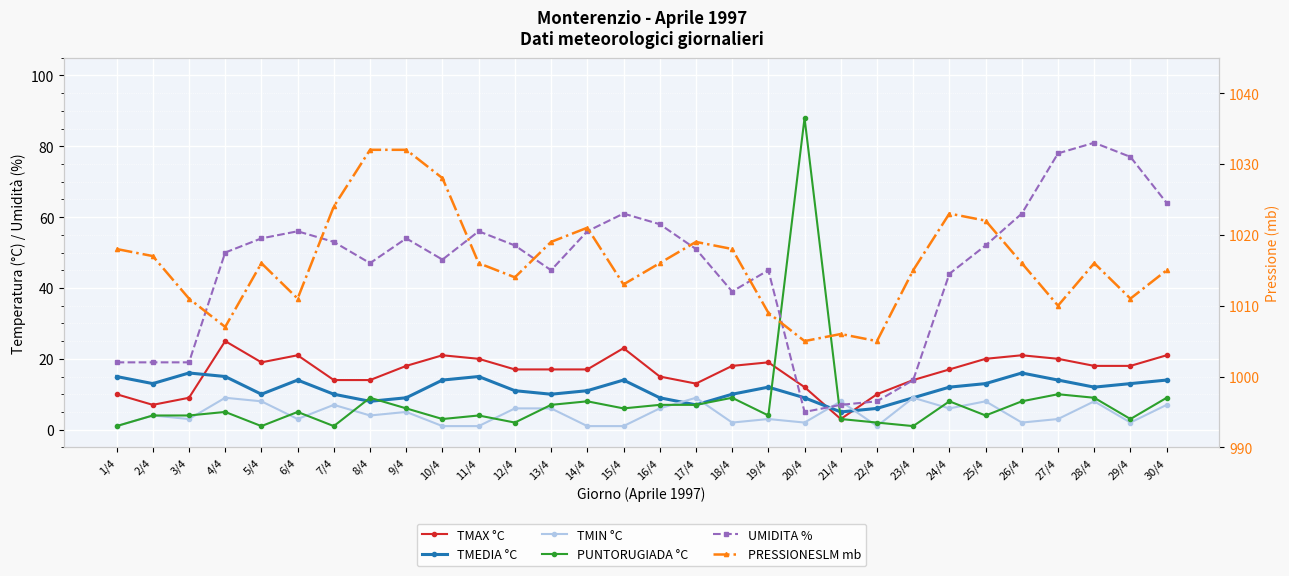

How many series are shown in this chart?

6